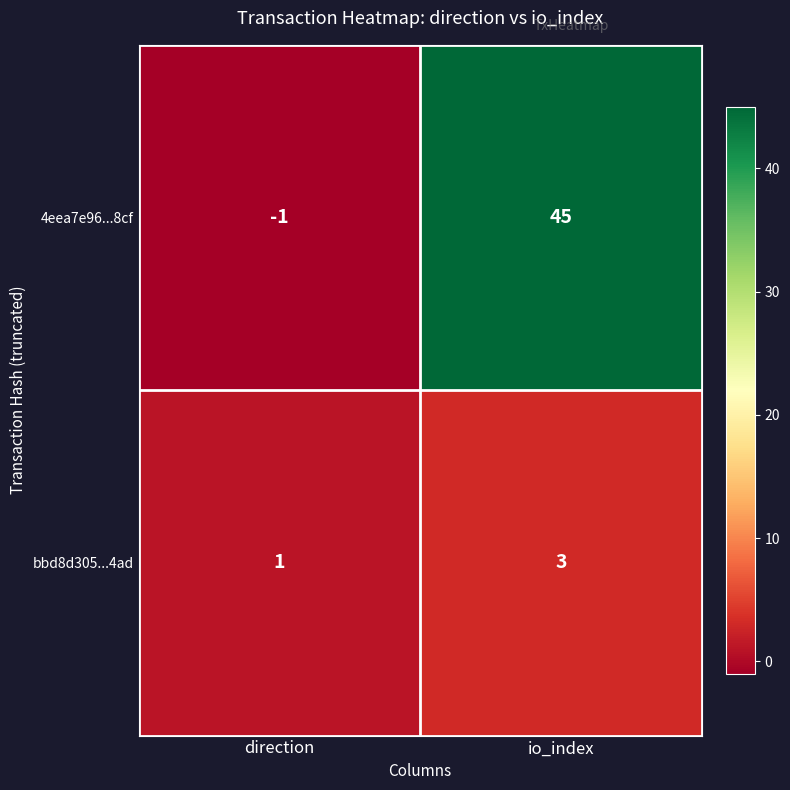

Is it true that 4eea7e96...8cf equals 75 at io_index?

False